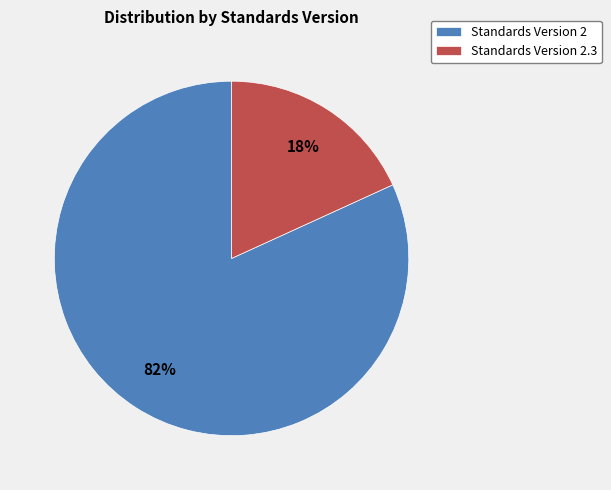

Does Standards Version 2.3 account for over 50% of the chart?

No